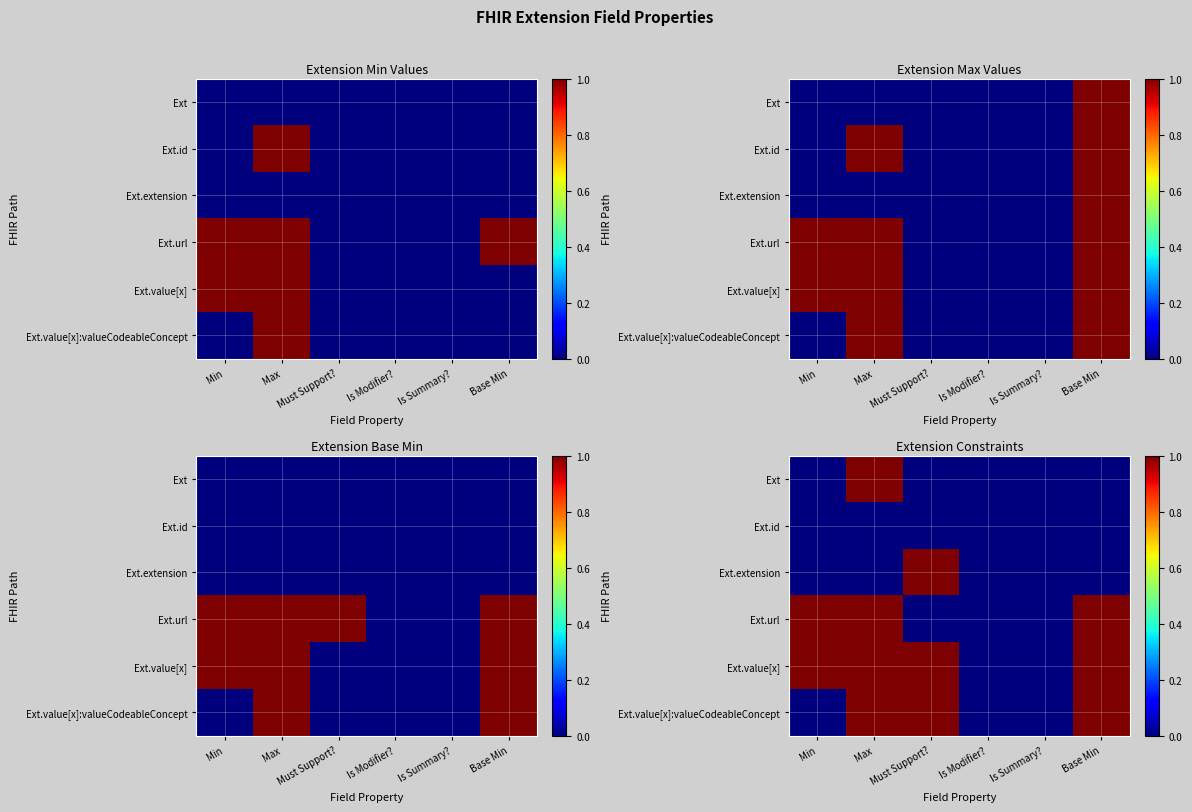

True or false: Ext.url has a value of -1 at Is Summary?.

False